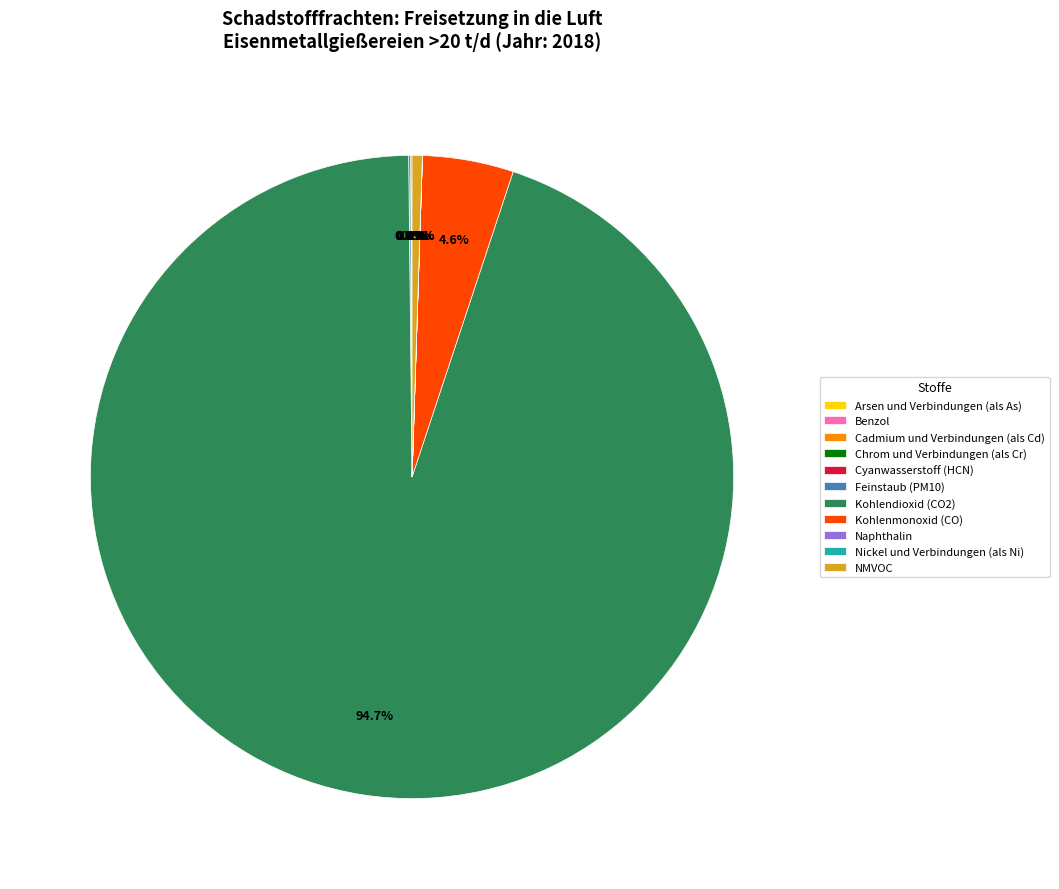

Does Kohlendioxid (CO2) account for over 50% of the chart?

Yes